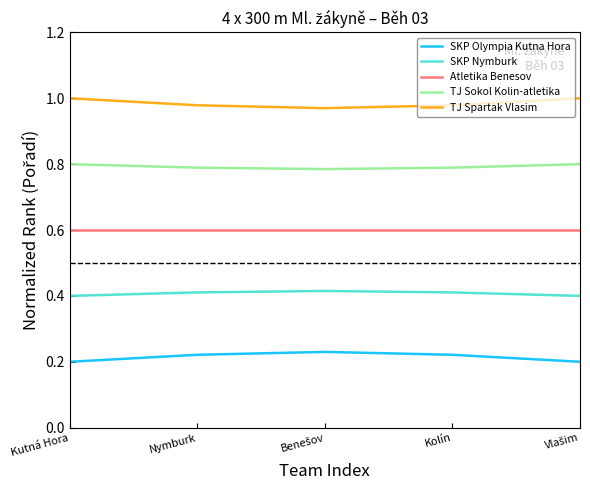

What are all the series names shown in the legend?

SKP Olympia Kutna Hora, SKP Nymburk, Atletika Benesov, TJ Sokol Kolin-atletika, TJ Spartak Vlasim